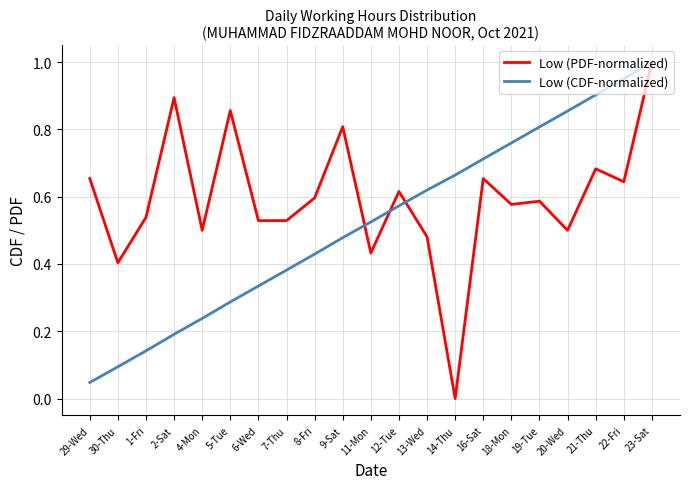

What position from the right is 9-Sat?

12